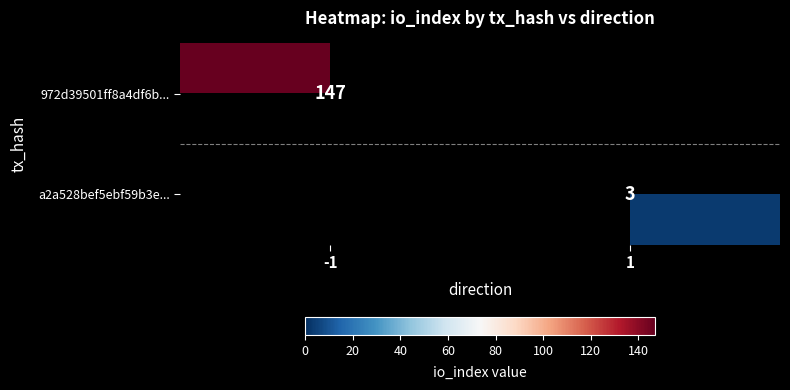

True or false: 972d39501ff8a4df6b... has a value of 214 at -1.

False